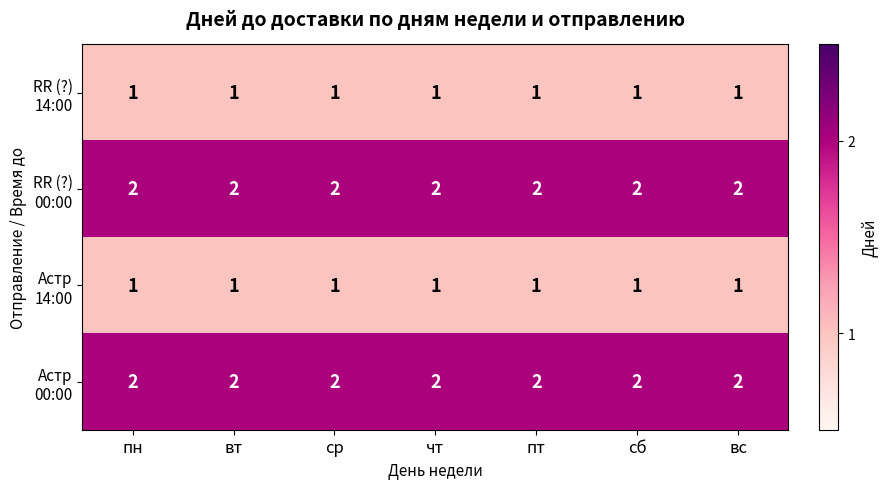

What is the maximum value shown in the chart?

2